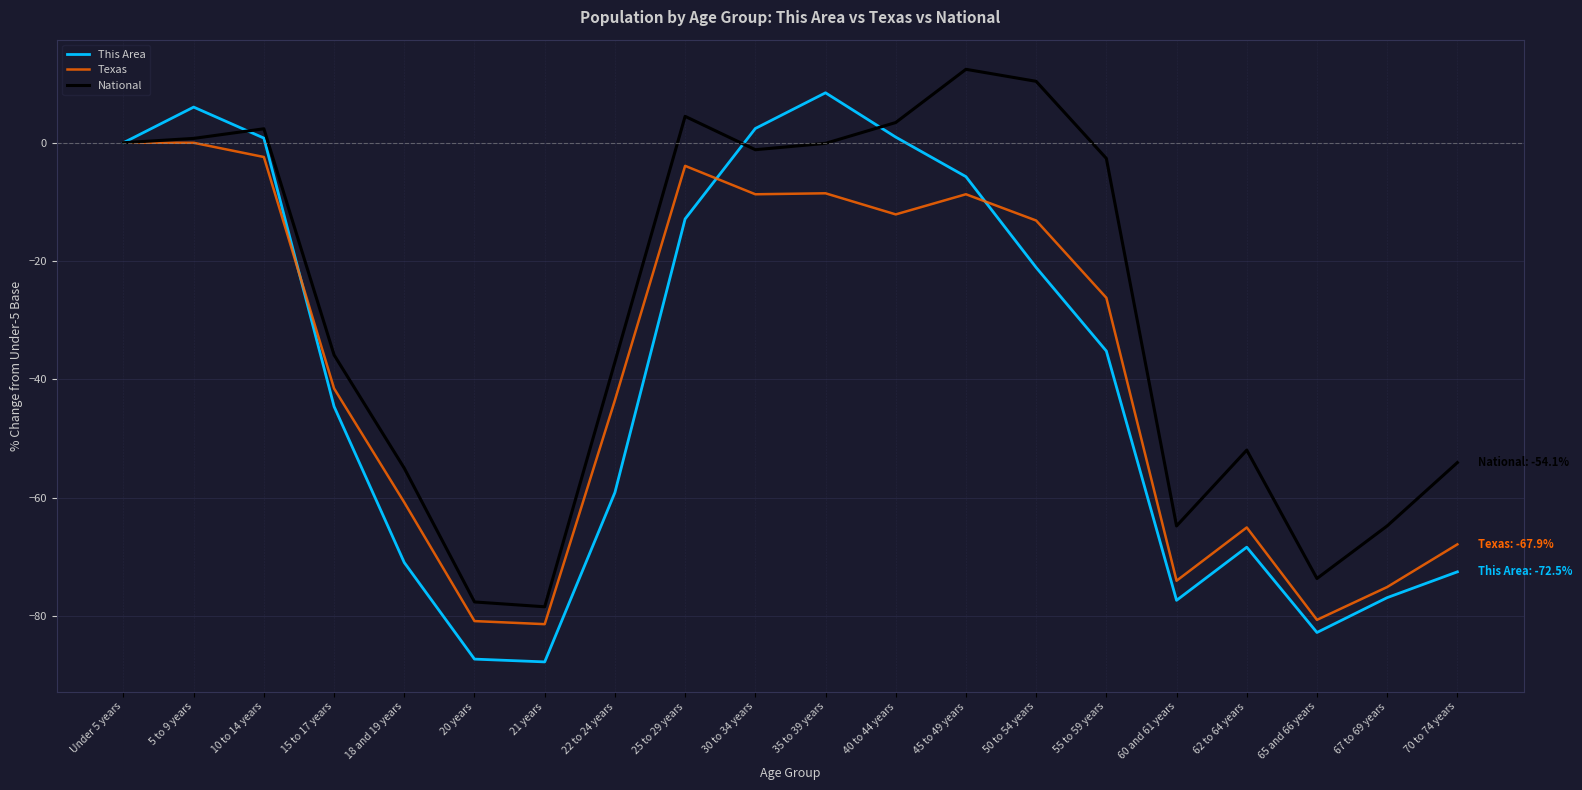

What position from the right is 21 years?

14